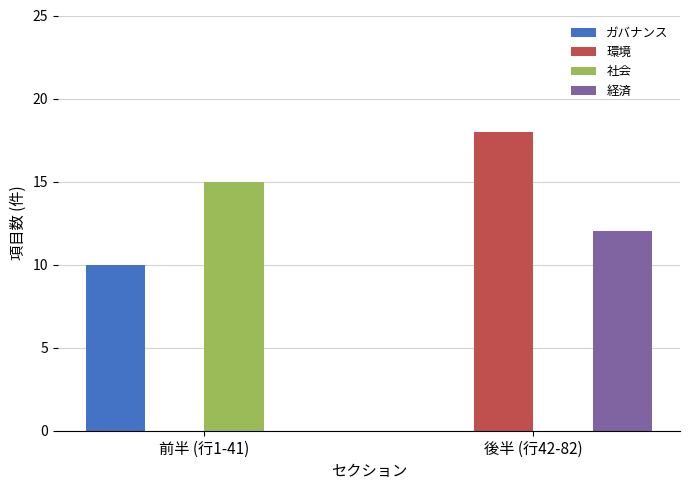

Which series has the largest range (max minus min)?

環境